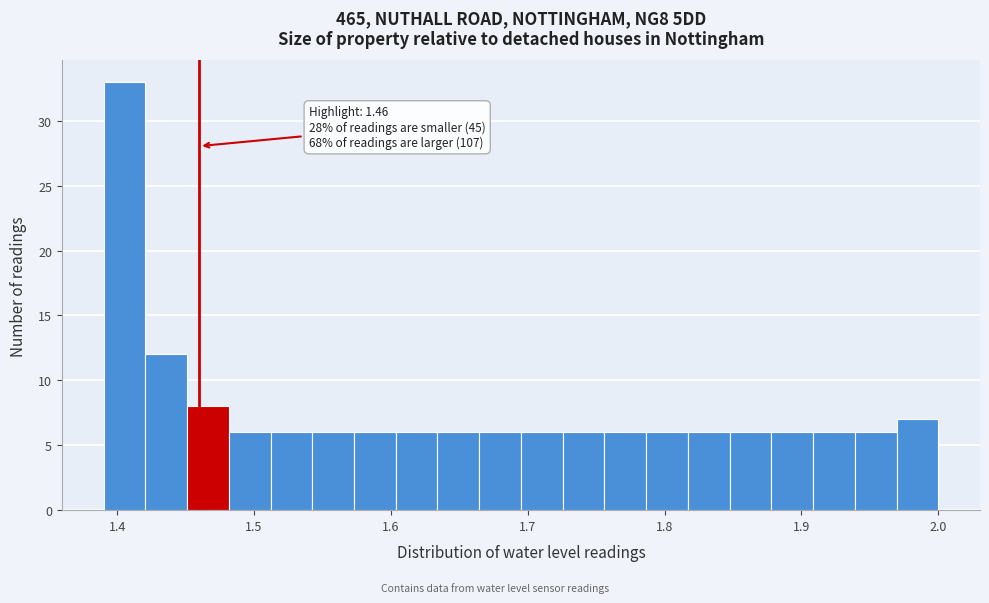

Around what value on the x-axis is the tallest bar? Give the approximate position of its centre, as read against the axis.

1.41